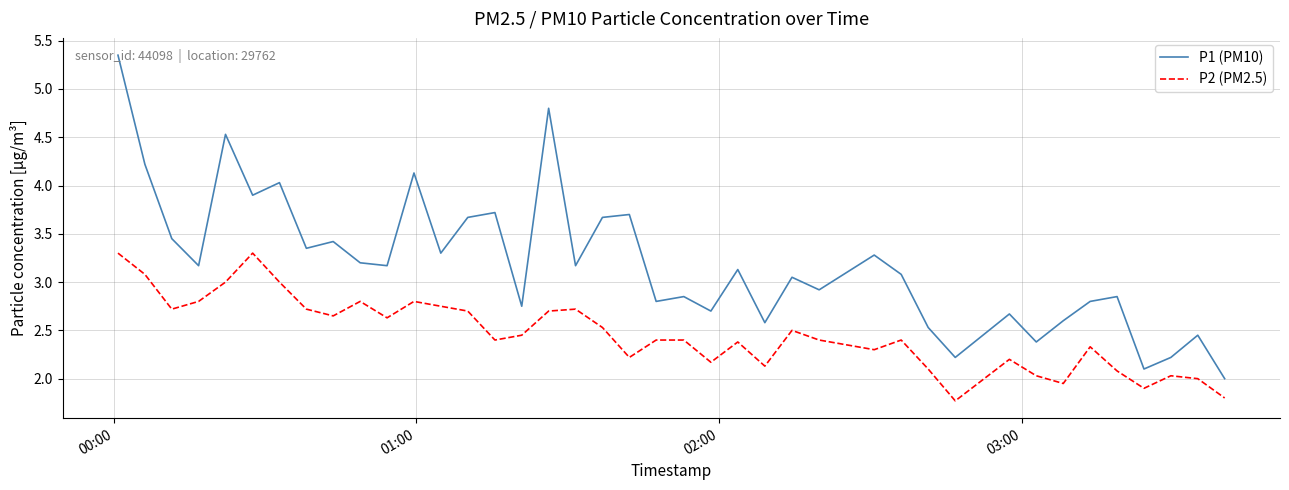

True or false: P1 (PM10) and P2 (PM2.5) intersect in this chart.

False